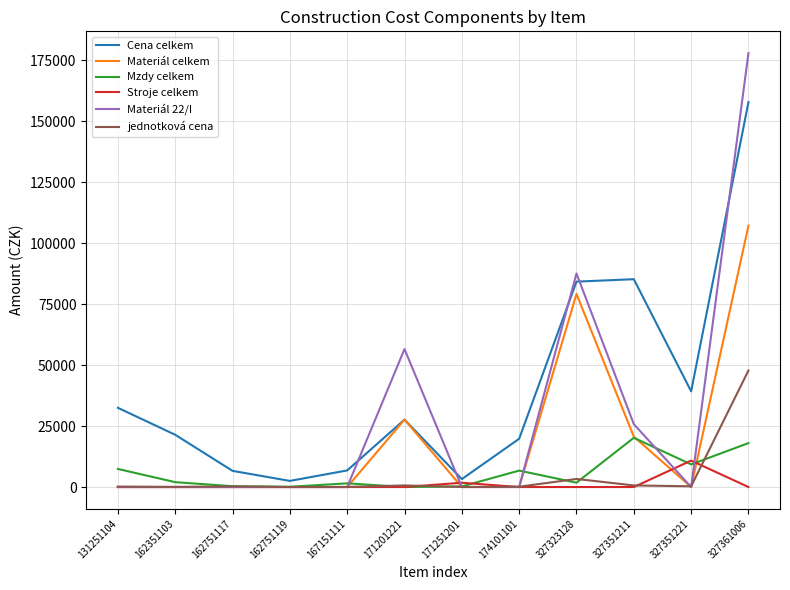

Rank the series at 327361006 from lowest to highest value.

Stroje celkem, Mzdy celkem, jednotková cena, Materiál celkem, Cena celkem, Materiál 22/I